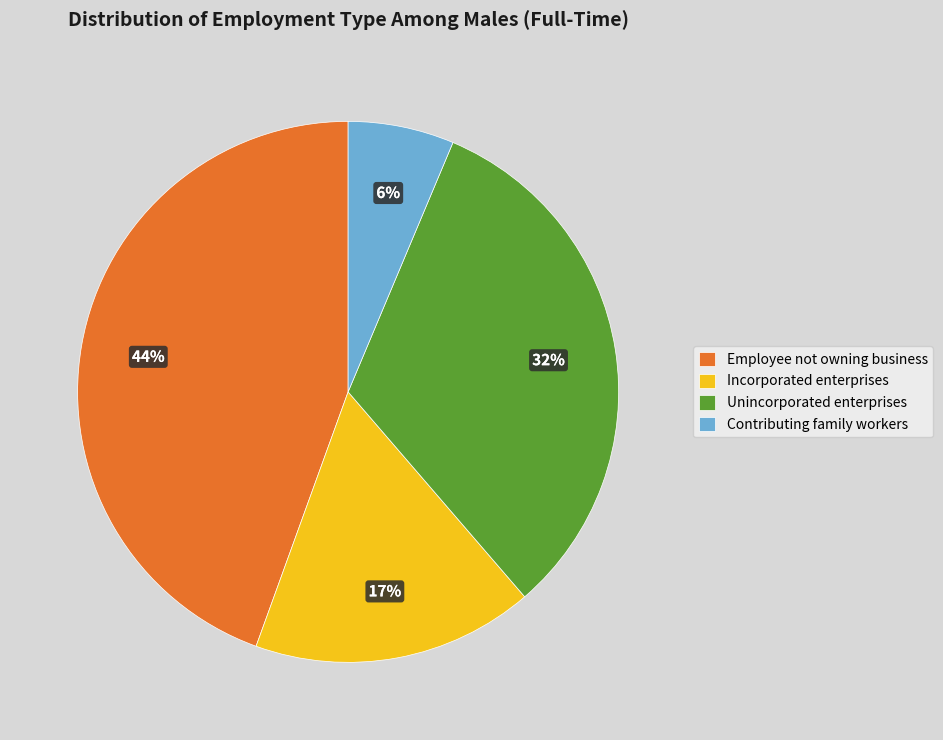

Which has a higher value, Employee not owning business or Contributing family workers?

Employee not owning business